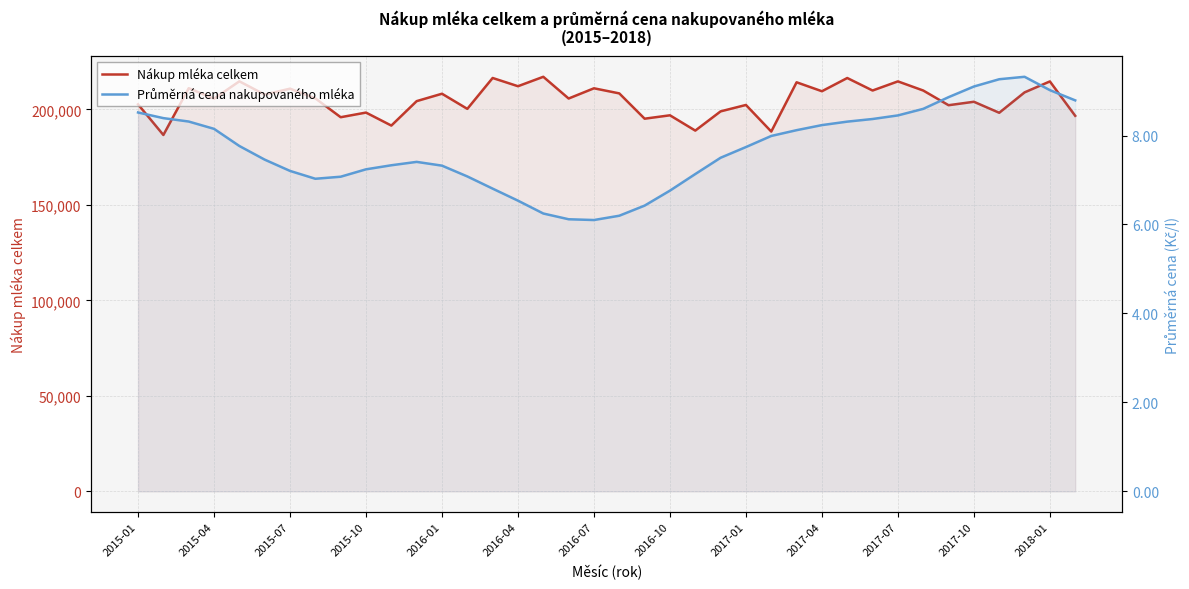

Reading right to left, transcribe all the data shown in this chart.

Nákup mléka celkem: 196600.0	214599.0	208862.0	198188.0	203952.0	202143.0	209836.0	214621.0	209841.0	216387.0	209464.0	214148.0	188361.0	202276.0	198927.0	188857.0	196865.0	195090.0	208335.0	211004.0	205651.0	217023.0	212090.0	216401.0	200233.0	208158.0	204284.0	191490.0	198294.0	195864.0	205730.0	210817.0	207711.0	214661.0	205575.0	211059.0	186569.0	202602.0
Průměrná cena nakupovaného mléka: 8.8	9.0	9.3	9.3	9.1	8.9	8.6	8.5	8.4	8.3	8.2	8.1	8.0	7.7	7.5	7.1	6.8	6.4	6.2	6.1	6.1	6.2	6.5	6.8	7.1	7.3	7.4	7.3	7.2	7.1	7.0	7.2	7.5	7.8	8.1	8.3	8.4	8.5